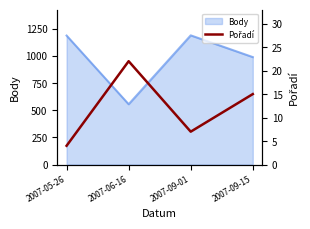

What is the lowest value of the Body series?

555